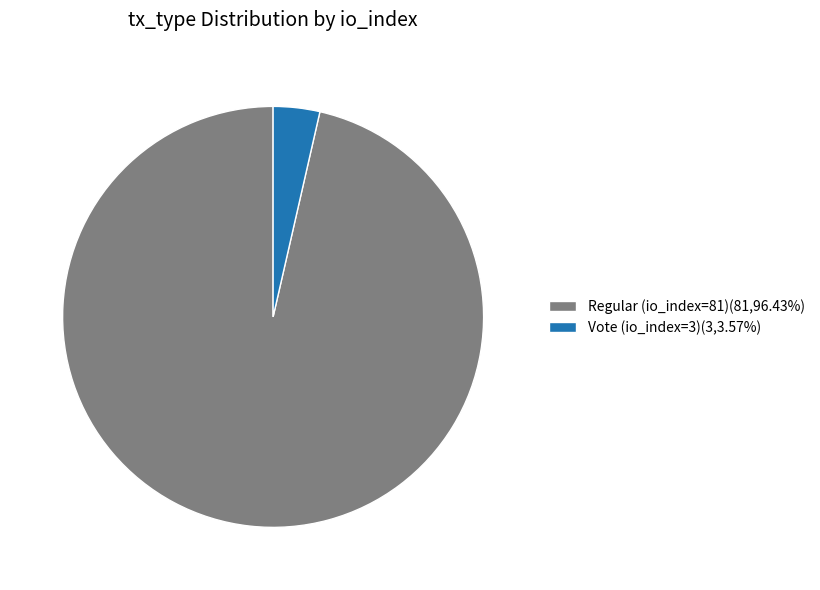

The Regular (io_index=81) slice represents 96% of the pie. True or false?

True